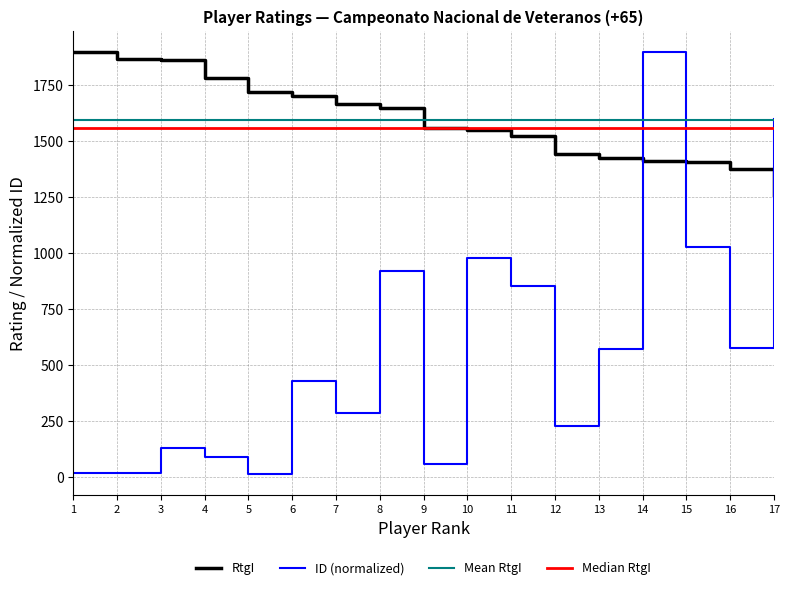

The value of Mean RtgI at 16 is 1593.5. True or false?

True